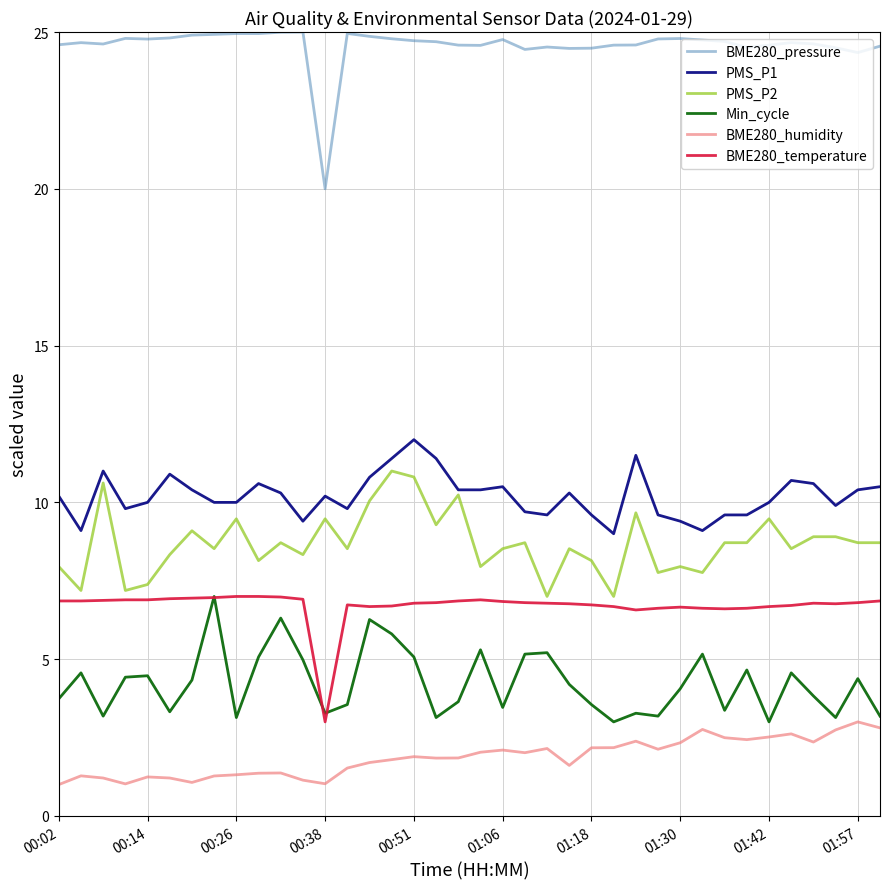

What is the greatest value displayed?

25.0